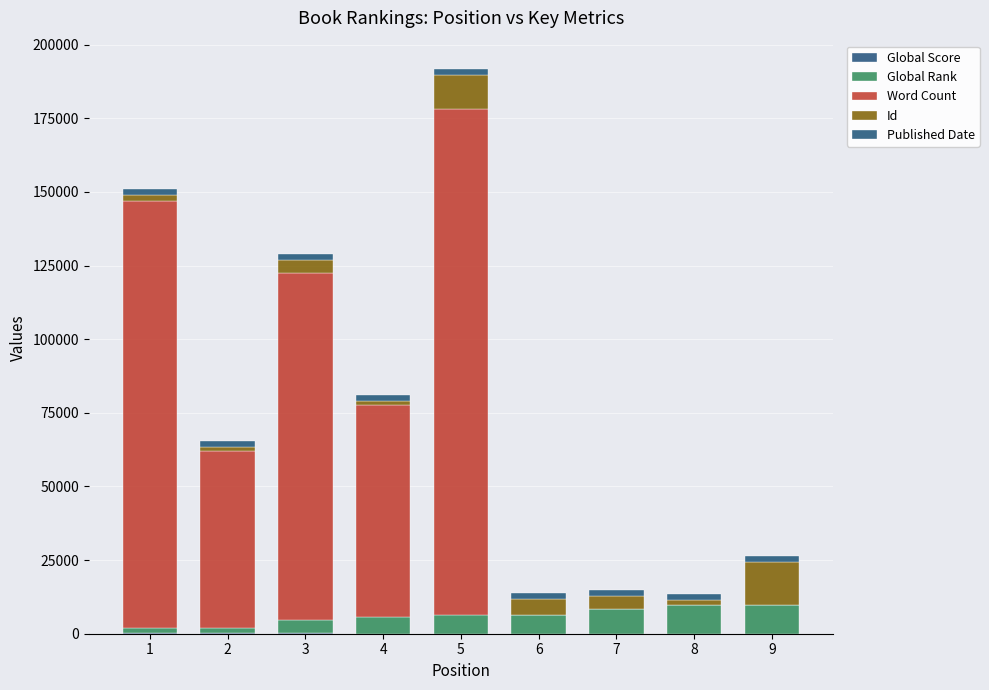

What is the difference between the maximum and minimum values in the Word Count series?

172000